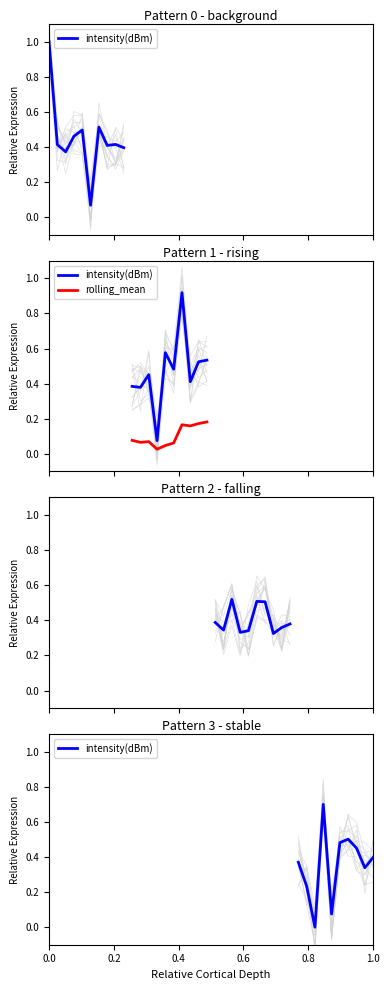

List the series in order of their overall mean, highest first.

intensity(dBm), rolling_mean